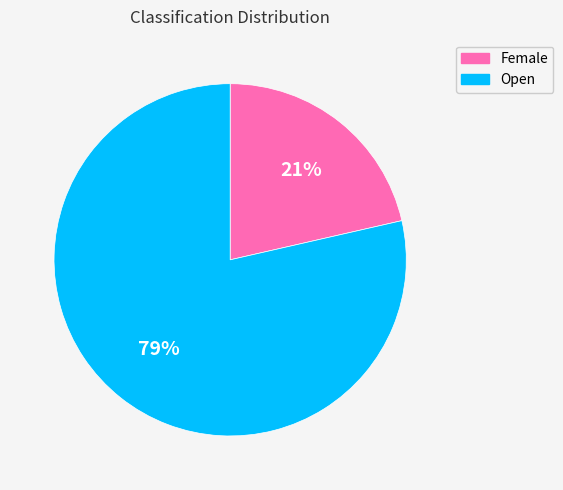

What is the largest slice in the pie chart?

Open